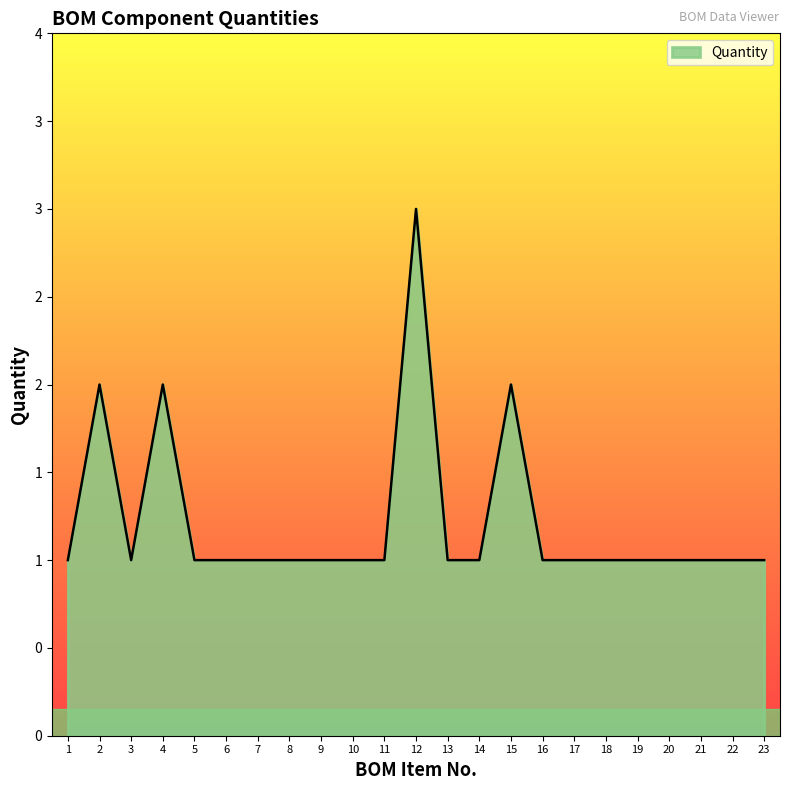

Rank the categories by value from highest to lowest.

12, 2, 4, 15, 1, 3, 5, 6, 7, 8, 9, 10, 11, 13, 14, 16, 17, 18, 19, 20, 21, 22, 23